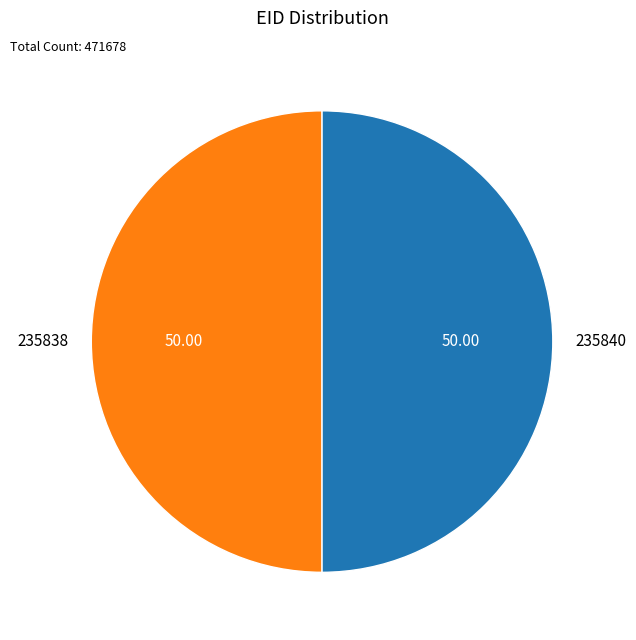

Approximately how many times larger is the value at 235840 compared to 235838?

1.0